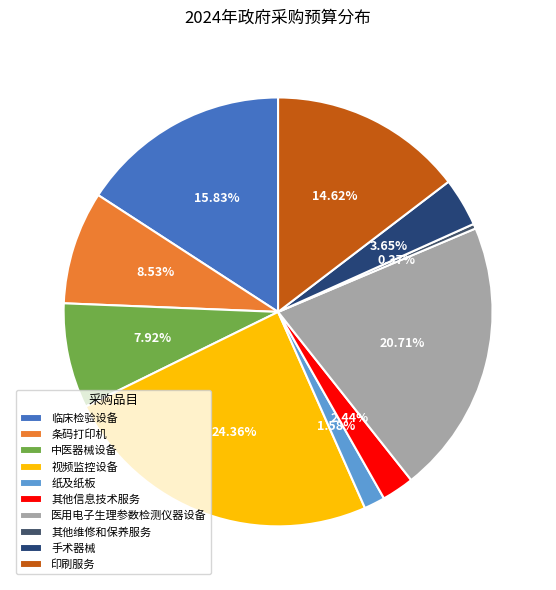

Which slice is the smallest?

其他维修和保养服务